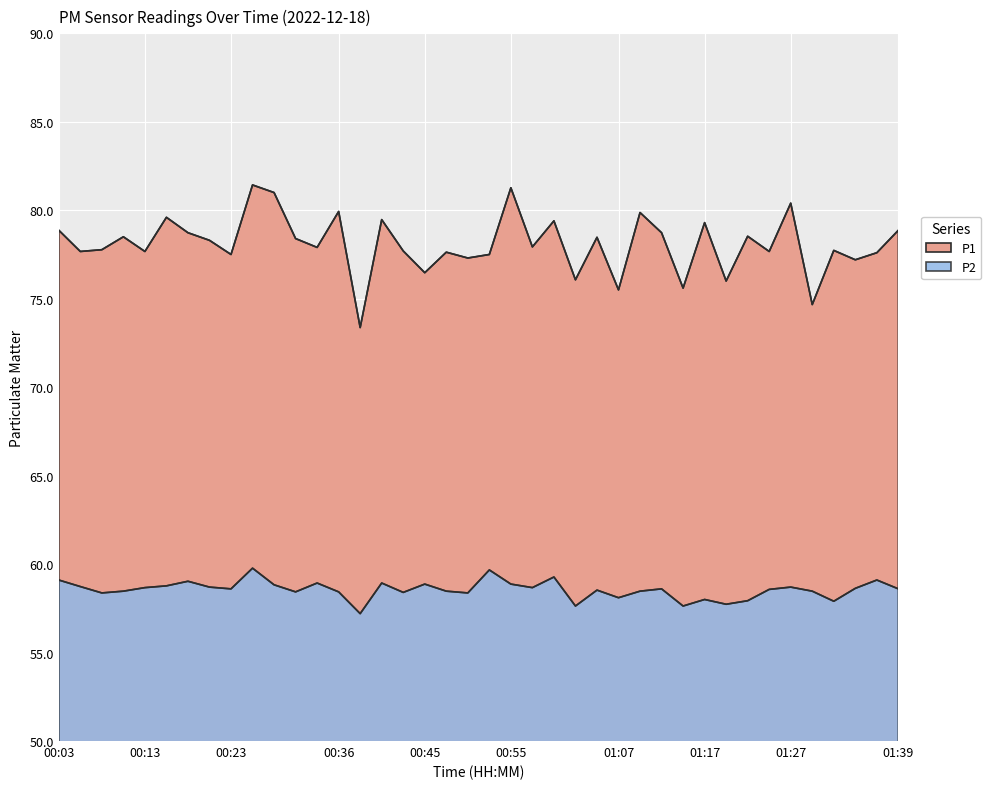

What is the total value across all series at 00:40?

138.4